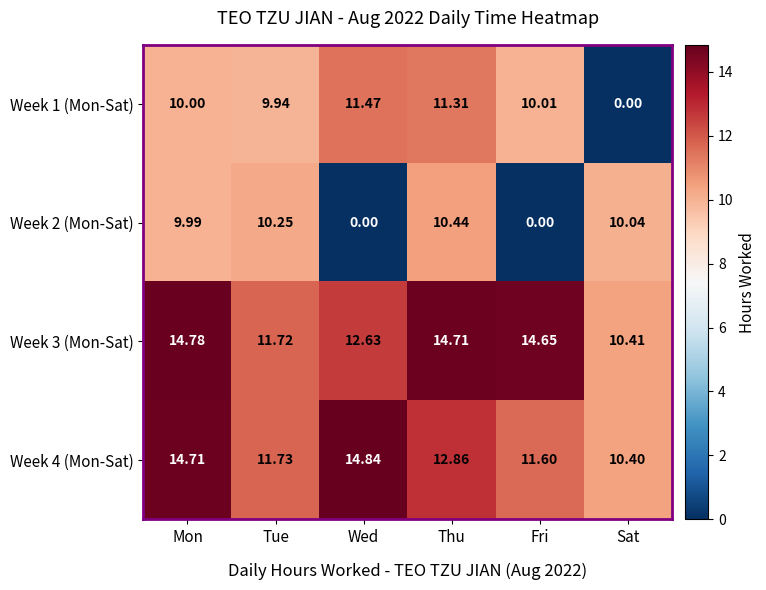

Which series has the largest range (max minus min)?

Week 1 (Mon-Sat)